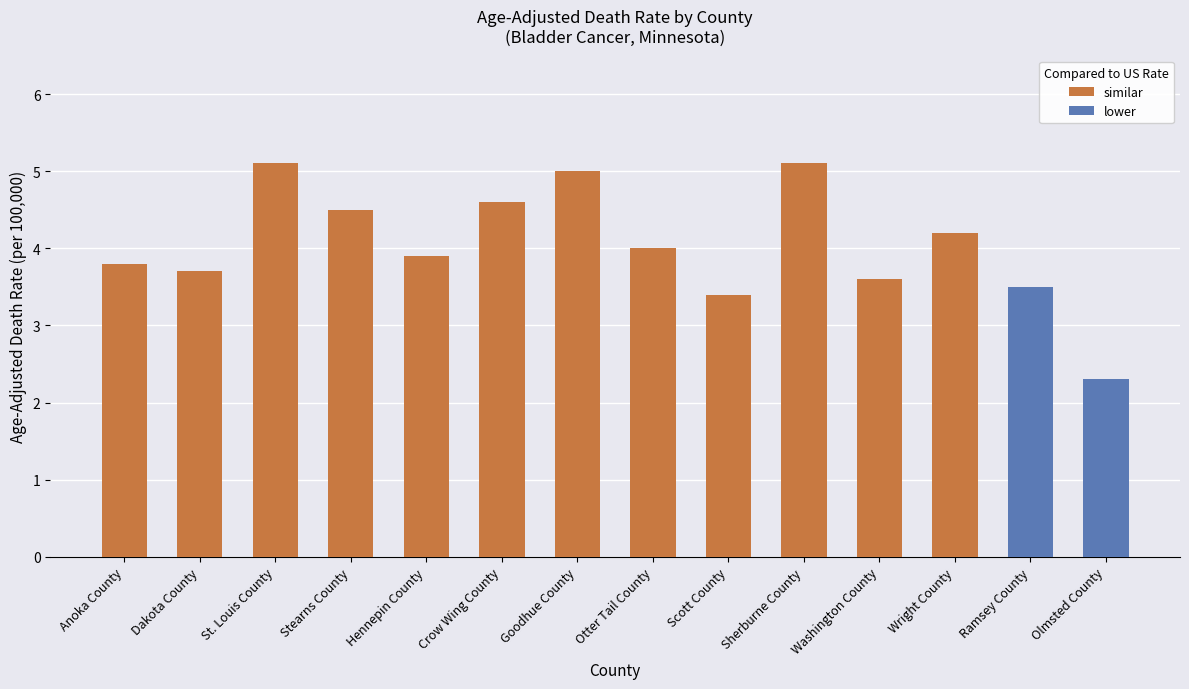

The value of similar at Otter Tail County is 2.7. True or false?

False